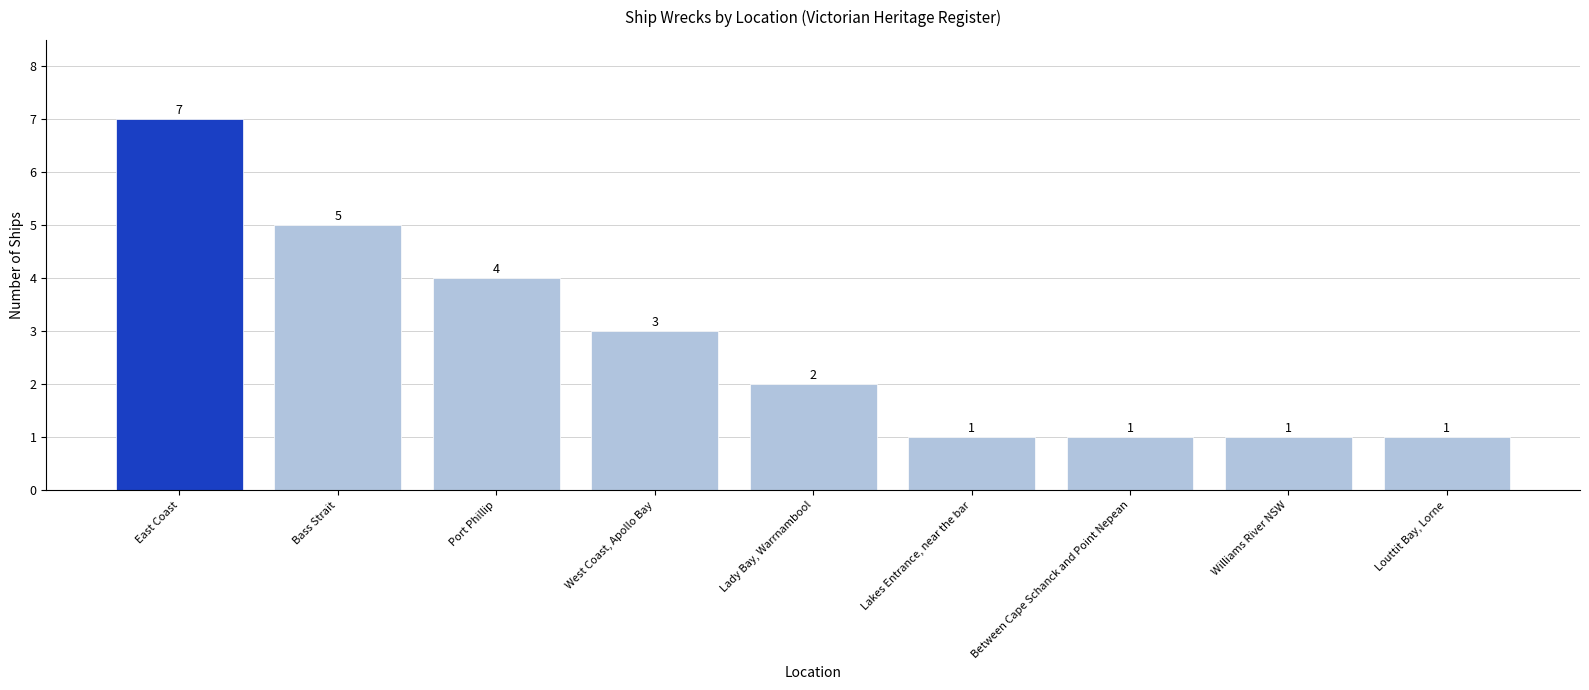

Which has a higher value, Williams River NSW or Port Phillip?

Port Phillip